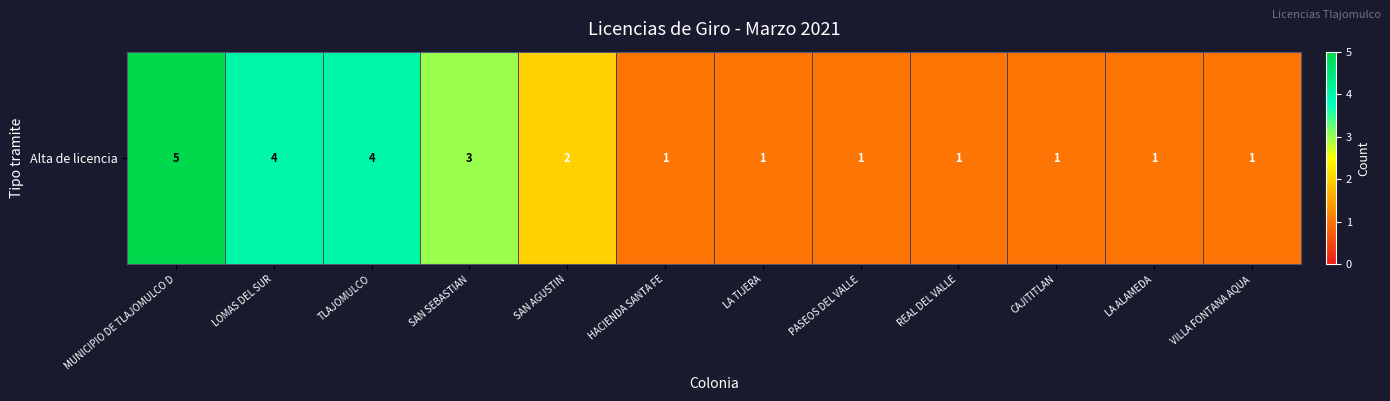

List the labels in order of value, smallest first.

HACIENDA SANTA FE, LA TIJERA, PASEOS DEL VALLE, REAL DEL VALLE, CAJITITLAN, LA ALAMEDA, VILLA FONTANA AQUA, SAN AGUSTIN, SAN SEBASTIAN, LOMAS DEL SUR, TLAJOMULCO, MUNICIPIO DE TLAJOMULCO D